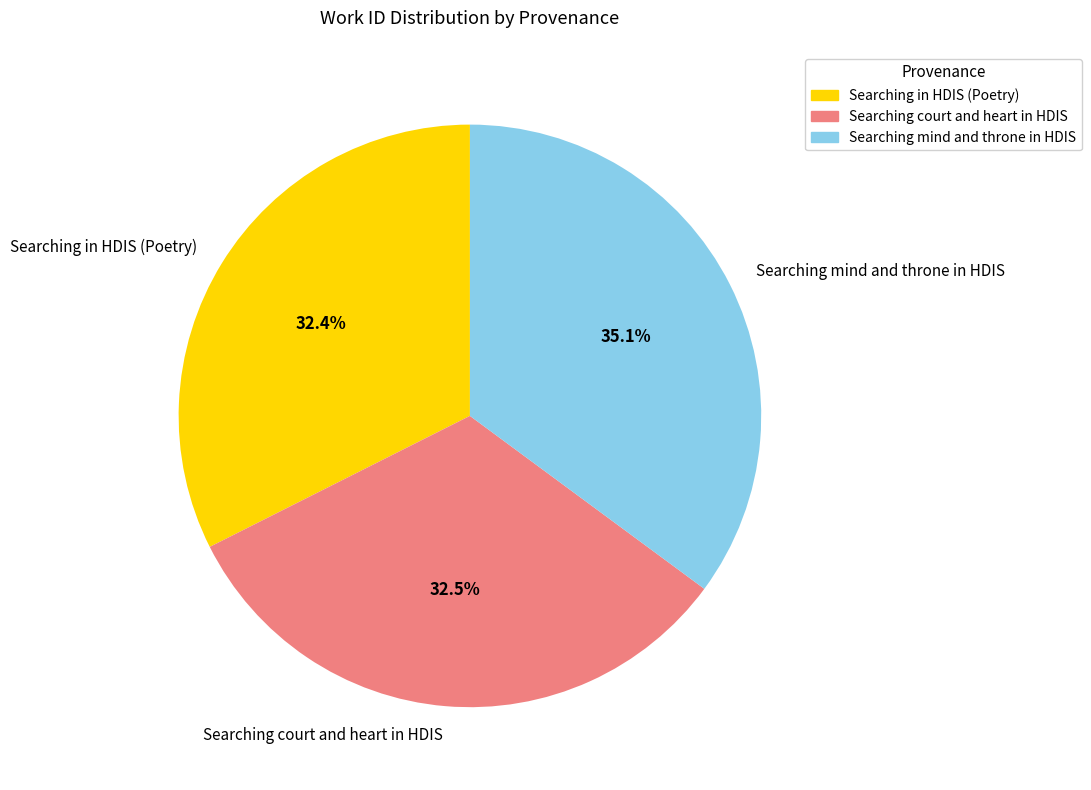

Approximately how many times larger is the value at Searching court and heart in HDIS compared to Searching in HDIS (Poetry)?

1.0